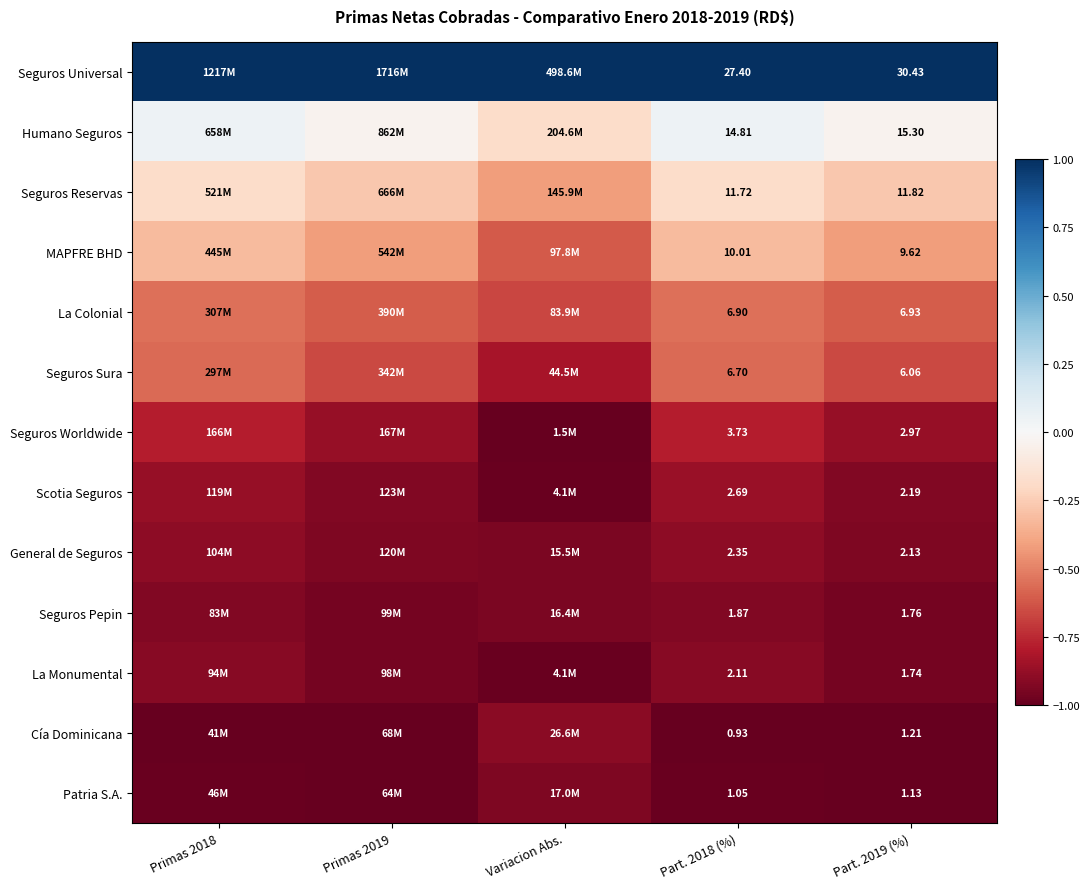

How many categories are shown in the chart?

5